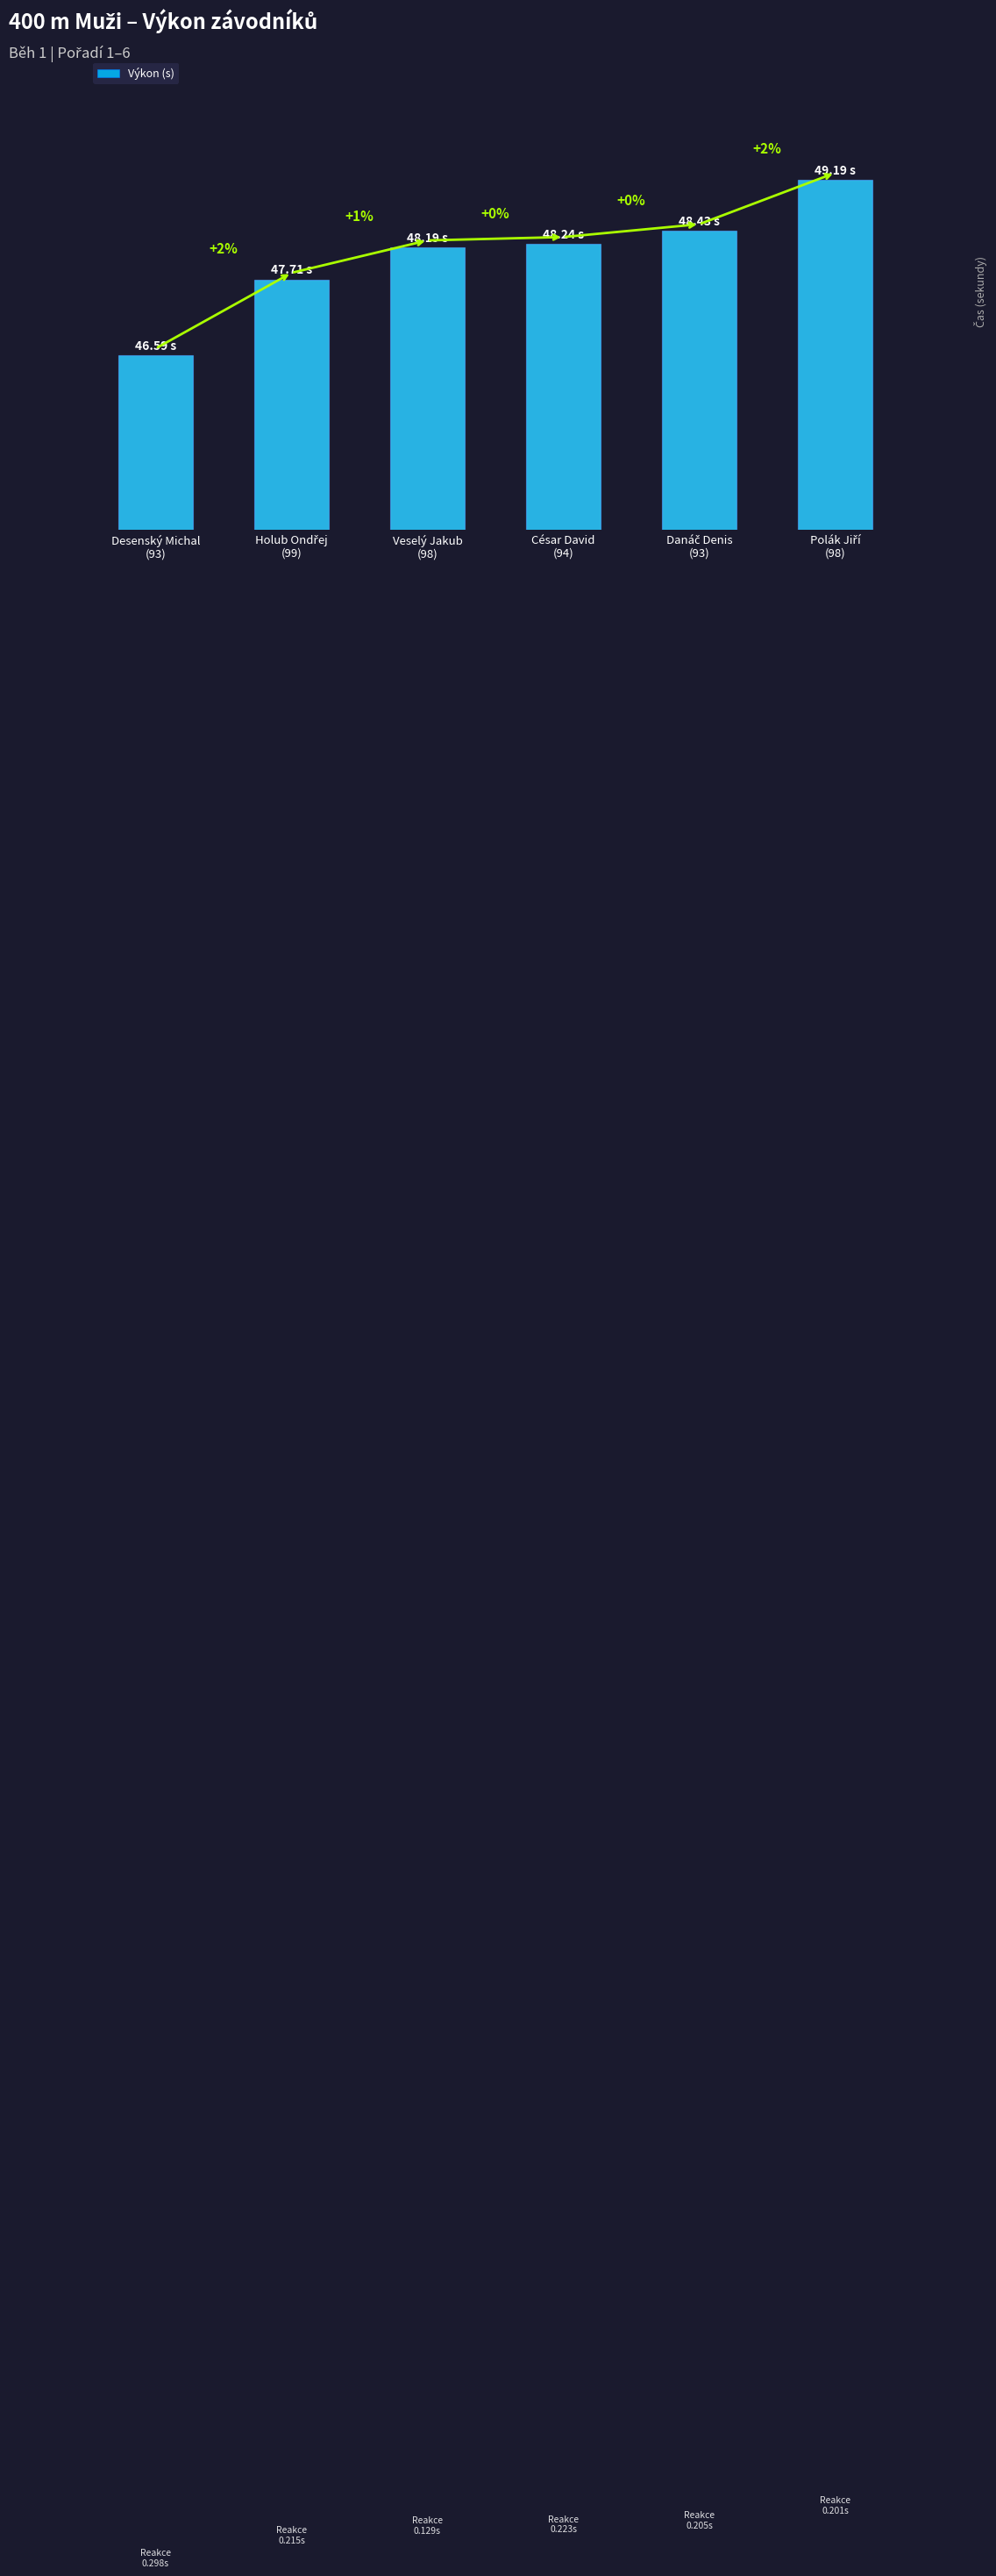

What is the difference between the maximum and minimum values?

2.6